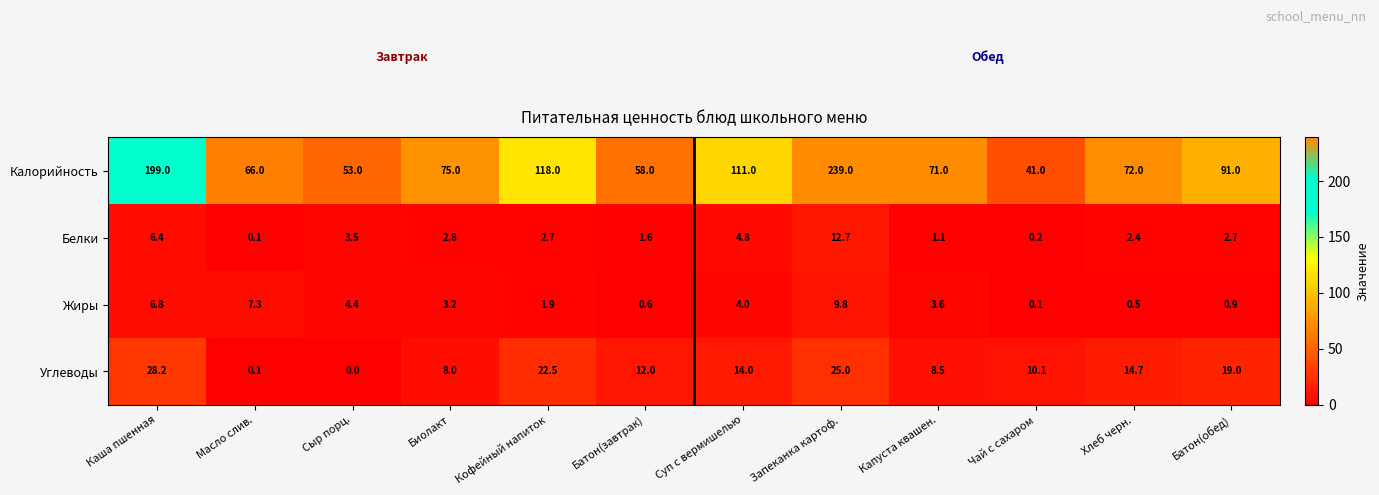

Count the number of categories in the chart.

12